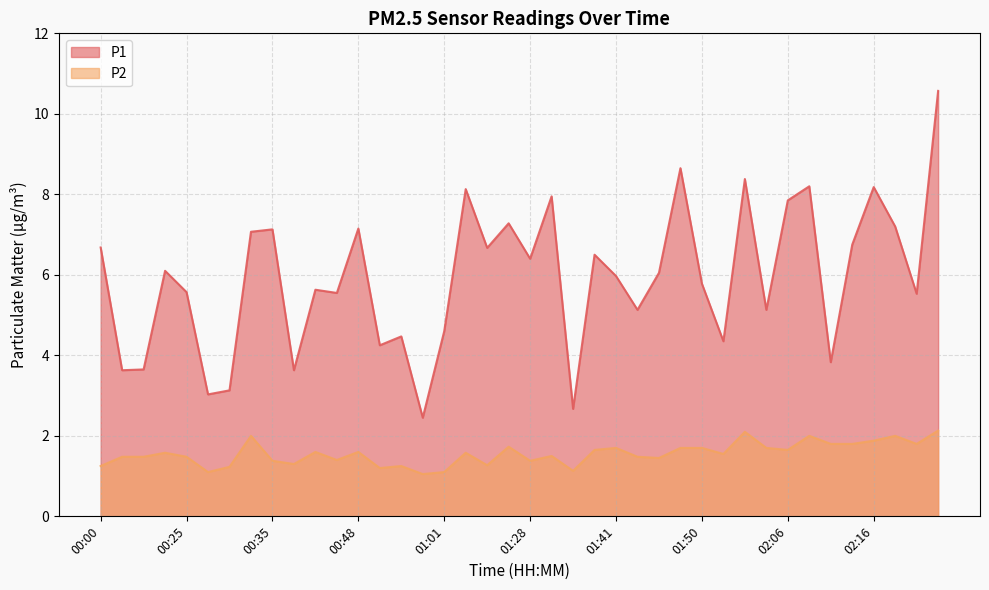

True or false: P1 and P2 cross at least once.

False